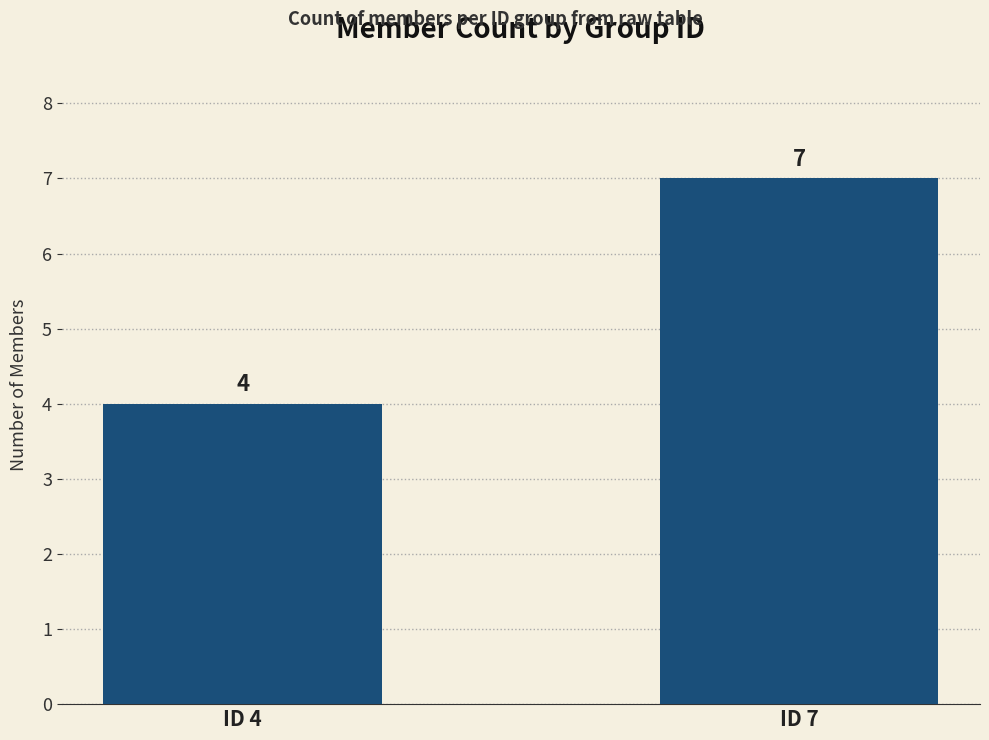

Rank the categories by value from lowest to highest.

ID 4, ID 7